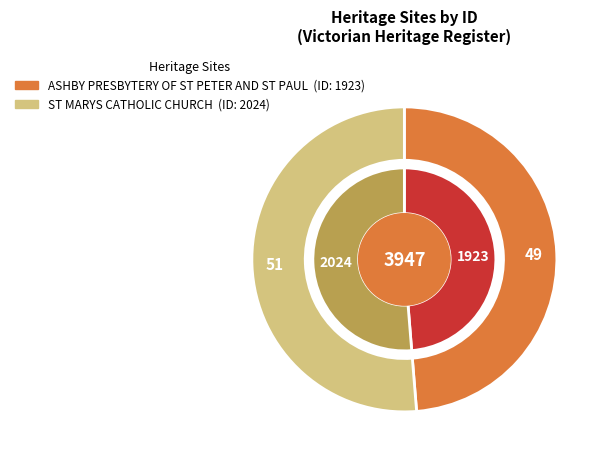

Which category has the biggest portion of the pie?

ST MARYS CATHOLIC CHURCH